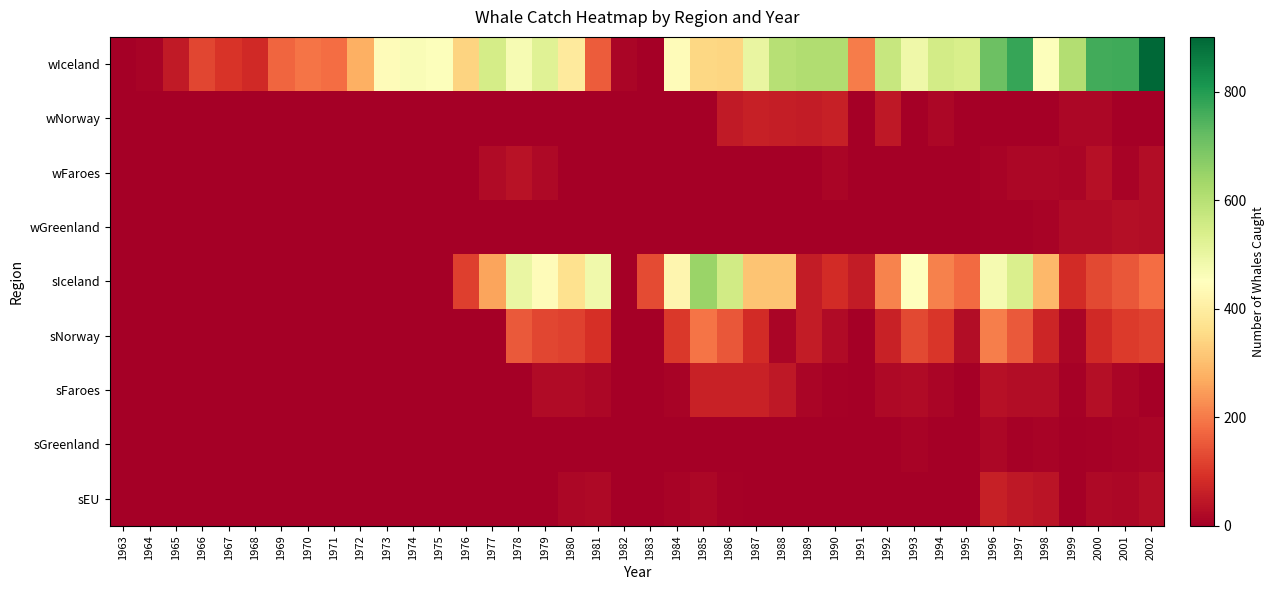

Reading right to left, extract all data points from this chart.

wIceland: 2002=901	2001=767	2000=761	1999=608	1998=457	1997=775	1996=708	1995=539	1994=550	1993=489	1992=573	1991=202	1990=612	1989=609	1988=601	1987=501	1986=342	1985=348	1984=440	1983=0	1982=13	1981=156	1980=392	1979=522	1978=469	1977=549	1976=339	1975=457	1974=462	1973=441	1972=277	1971=183	1970=191	1969=171	1968=78	1967=97	1966=125	1965=50	1964=9	1963=1
wNorway: 2002=0	2001=0	2000=15	1999=15	1998=0	1997=0	1996=0	1995=0	1994=15	1993=0	1992=48	1991=0	1990=62	1989=56	1988=57	1987=60	1986=50	1985=0	1984=0	1983=0	1982=0	1981=0	1980=0	1979=0	1978=0	1977=0	1976=0	1975=0	1974=0	1973=0	1972=0	1971=0	1970=0	1969=0	1968=0	1967=0	1966=0	1965=0	1964=0	1963=0
wFaroes: 2002=28	2001=10	2000=32	1999=14	1998=15	1997=16	1996=10	1995=0	1994=0	1993=0	1992=0	1991=0	1990=12	1989=0	1988=0	1987=0	1986=0	1985=0	1984=0	1983=0	1982=0	1981=0	1980=0	1979=18	1978=36	1977=24	1976=0	1975=0	1974=0	1973=0	1972=0	1971=0	1970=0	1969=0	1968=0	1967=0	1966=0	1965=0	1964=0	1963=0
wGreenland: 2002=26	2001=29	2000=22	1999=22	1998=10	1997=6	1996=6	1995=1	1994=2	1993=1	1992=0	1991=0	1990=0	1989=0	1988=0	1987=0	1986=0	1985=0	1984=0	1983=0	1982=0	1981=0	1980=0	1979=0	1978=0	1977=0	1976=0	1975=0	1974=0	1973=0	1972=0	1971=0	1970=0	1969=0	1968=0	1967=0	1966=0	1965=0	1964=0	1963=0
sIceland: 2002=180	2001=150	2000=127	1999=83	1998=291	1997=536	1996=474	1995=176	1994=211	1993=450	1992=213	1991=56	1990=84	1989=54	1988=311	1987=311	1986=553	1985=645	1984=425	1983=133	1982=0	1981=485	1980=368	1979=442	1978=498	1977=260	1976=114	1975=3	1974=0	1973=0	1972=0	1971=0	1970=0	1969=0	1968=0	1967=0	1966=0	1965=0	1964=0	1963=0
sNorway: 2002=119	2001=106	2000=80	1999=11	1998=73	1997=154	1996=206	1995=28	1994=99	1993=127	1992=65	1991=0	1990=22	1989=53	1988=12	1987=82	1986=150	1985=193	1984=105	1983=0	1982=0	1981=91	1980=119	1979=124	1978=154	1977=0	1976=0	1975=0	1974=0	1973=0	1972=0	1971=0	1970=0	1969=0	1968=0	1967=0	1966=0	1965=0	1964=0	1963=0
sFaroes: 2002=0	2001=12	2000=30	1999=6	1998=27	1997=27	1996=32	1995=0	1994=12	1993=24	1992=19	1991=0	1990=6	1989=14	1988=48	1987=65	1986=65	1985=66	1984=10	1983=0	1982=0	1981=16	1980=24	1979=22	1978=3	1977=0	1976=0	1975=0	1974=0	1973=0	1972=0	1971=0	1970=0	1969=0	1968=0	1967=0	1966=0	1965=0	1964=0	1963=0
sGreenland: 2002=13	2001=9	2000=7	1999=2	1998=8	1997=6	1996=15	1995=2	1994=2	1993=10	1992=1	1991=0	1990=0	1989=0	1988=0	1987=0	1986=0	1985=0	1984=0	1983=0	1982=0	1981=0	1980=0	1979=0	1978=0	1977=0	1976=0	1975=0	1974=0	1973=0	1972=0	1971=0	1970=0	1969=0	1968=0	1967=0	1966=0	1965=0	1964=0	1963=0
sEU: 2002=28	2001=17	2000=21	1999=0	1998=42	1997=47	1996=61	1995=0	1994=0	1993=0	1992=0	1991=0	1990=0	1989=0	1988=0	1987=0	1986=5	1985=16	1984=8	1983=0	1982=0	1981=21	1980=17	1979=0	1978=0	1977=0	1976=0	1975=0	1974=0	1973=0	1972=0	1971=0	1970=0	1969=0	1968=0	1967=0	1966=0	1965=0	1964=0	1963=0